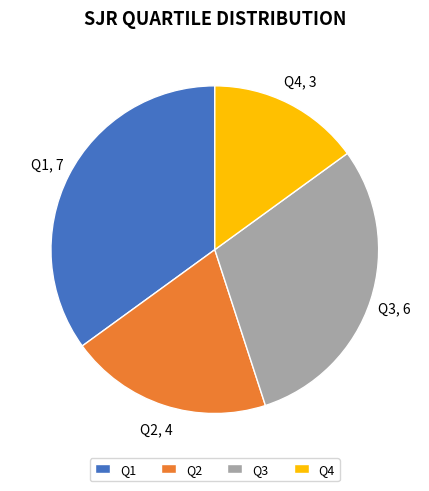

Rank the categories by value from lowest to highest.

Q4, Q2, Q3, Q1